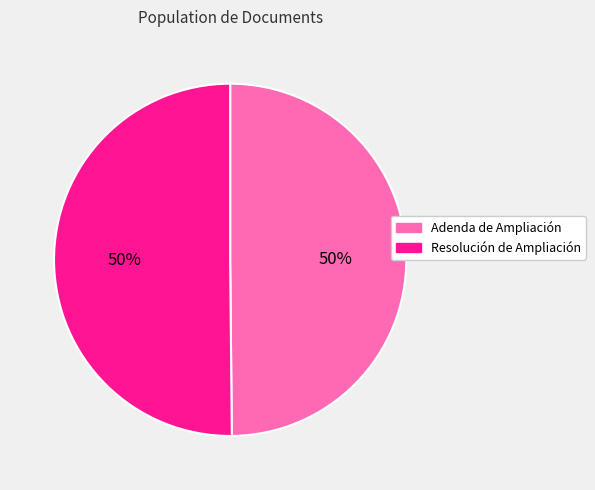

What percentage is the Resolución de Ampliación slice, to the nearest percent?

50%